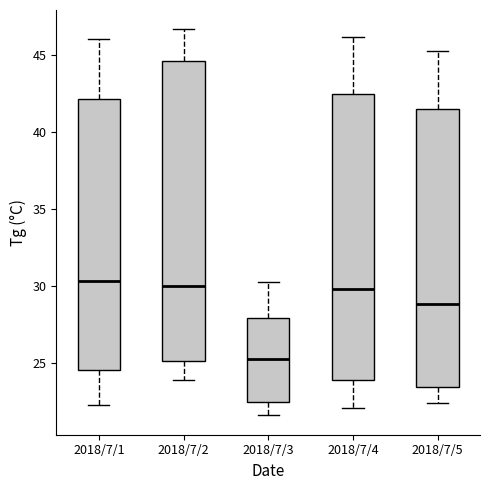

Reading left to right, read every box against the y-axis: the position of its median line, the range the box covers, and the ends of its whiskers. The values are not printed on the chart, so give them approximately, as read against the axis.

2018/7/1: median 30.5, box 24.5 to 42.0, whiskers 22.5 to 46.0
2018/7/2: median 30.0, box 25.0 to 44.5, whiskers 24.0 to 46.5
2018/7/3: median 25.5, box 22.5 to 28.0, whiskers 21.5 to 30.5
2018/7/4: median 30.0, box 24.0 to 42.5, whiskers 22.0 to 46.0
2018/7/5: median 29.0, box 23.5 to 41.5, whiskers 22.5 to 45.5